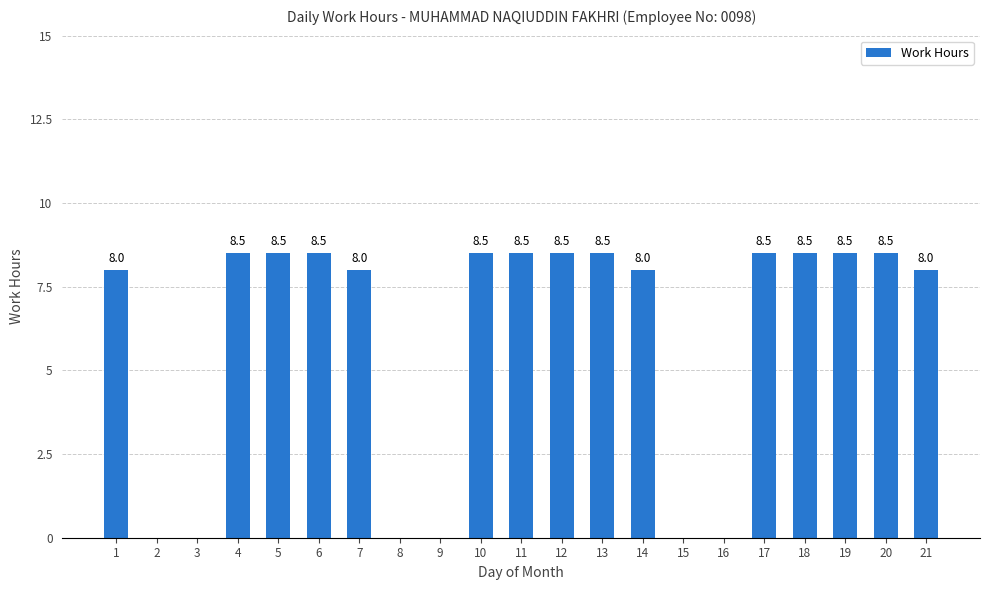

How many values are above zero?

15